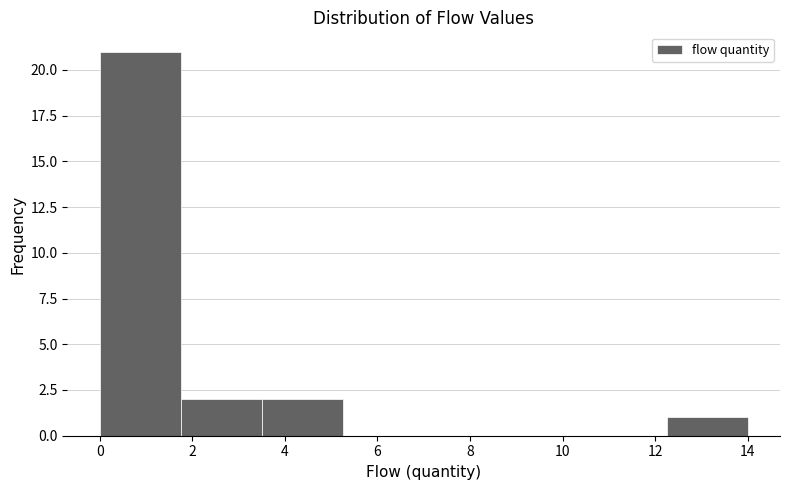

Over which range of the x-axis is the bar tallest?

0.00 to 1.75